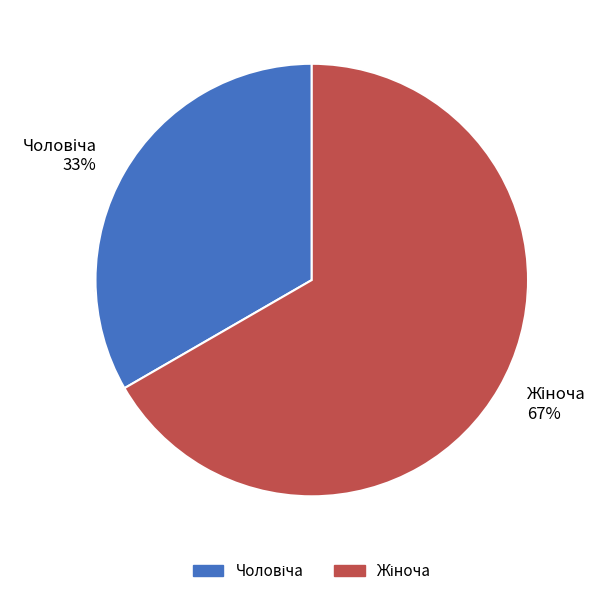

True or false: Чоловіча accounts for 33% of the total.

True